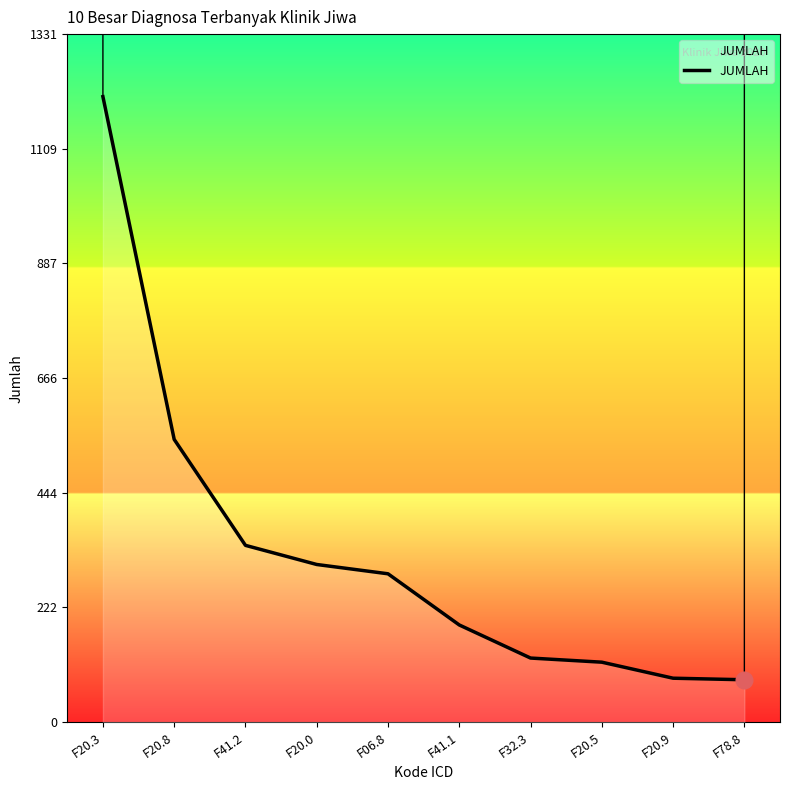

True or false: the data has more than 2 interior local peaks.

False